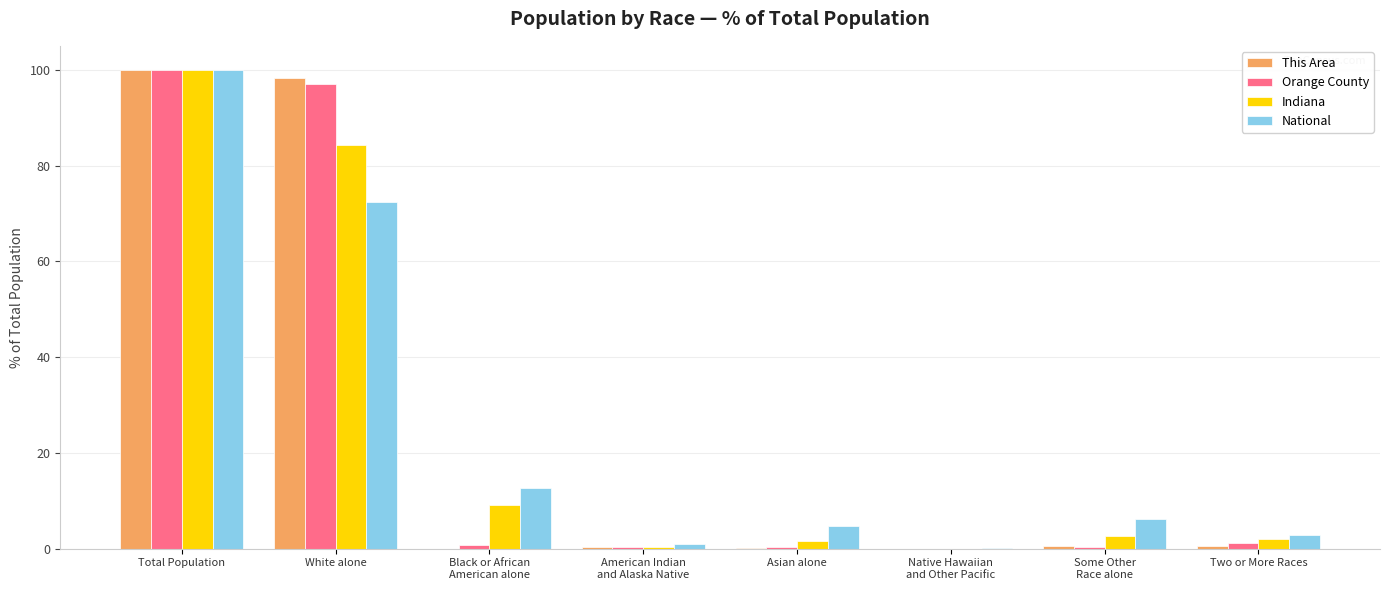

True or false: Indiana has a value of 113.8 at White alone.

False